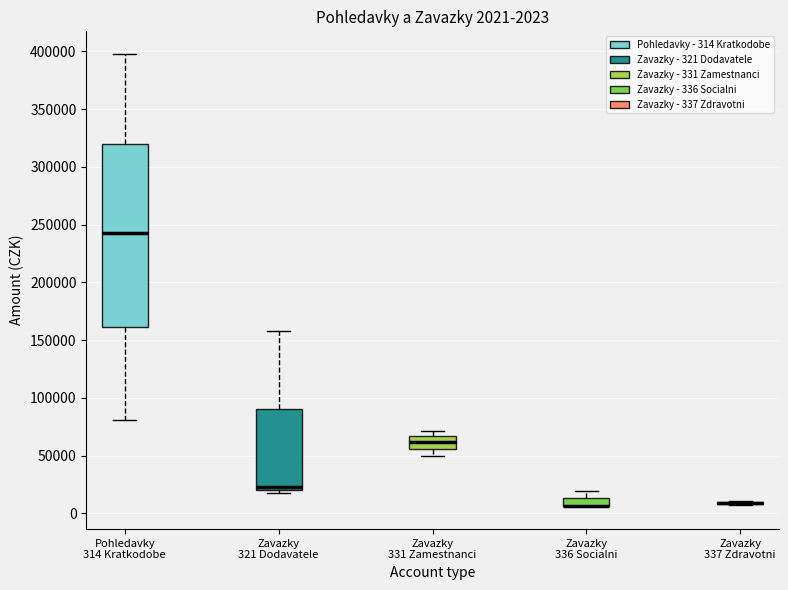

Which box is the tallest, from its lower edge to its upper edge?

Pohledavky 314 Kratkodobe